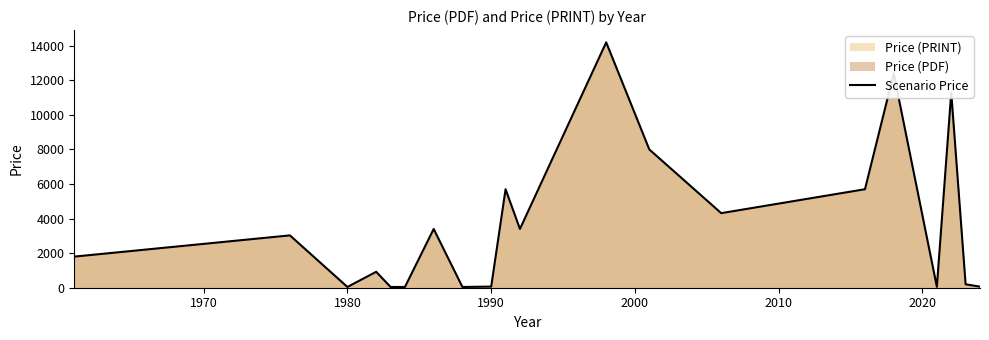

Reading right to left, transcribe all the data shown in this chart.

61.0	198.9	11300.0	54.0	12400.0	5700.0	4315.2	8000.0	14200.0	3400.0	5700.0	65.0	43.0	3400.0	43.0	43.0	921.5	43.0	3028.7	1800.0